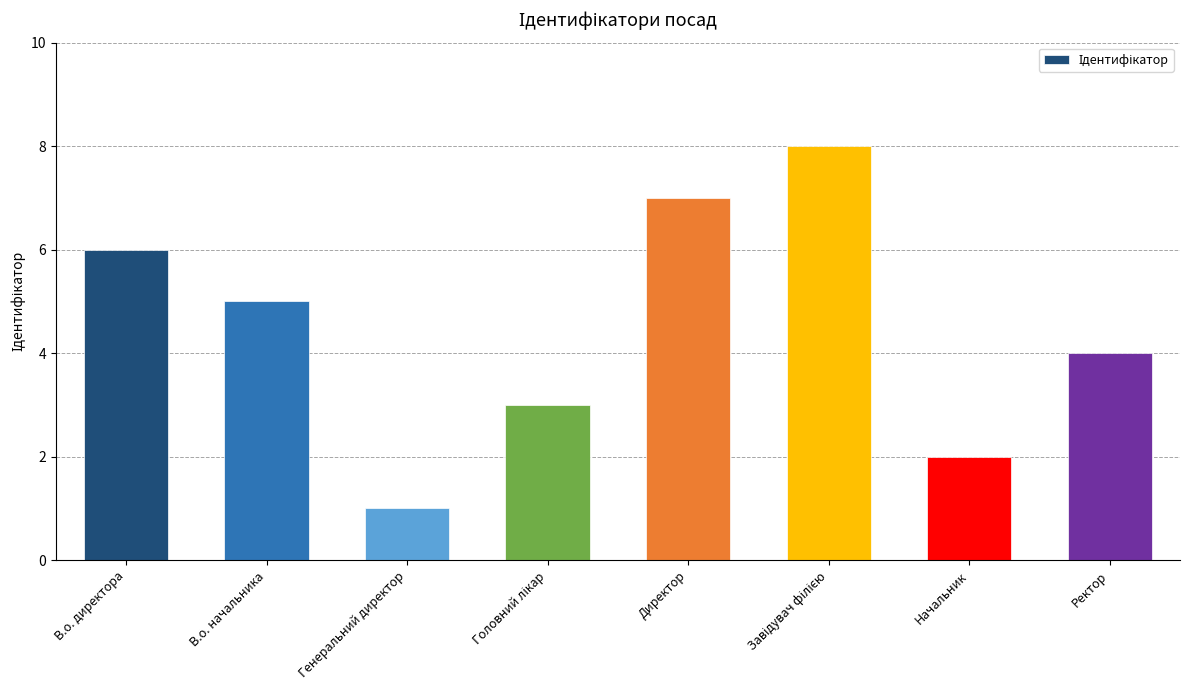

At which label is the value closest to 4?

Ректор